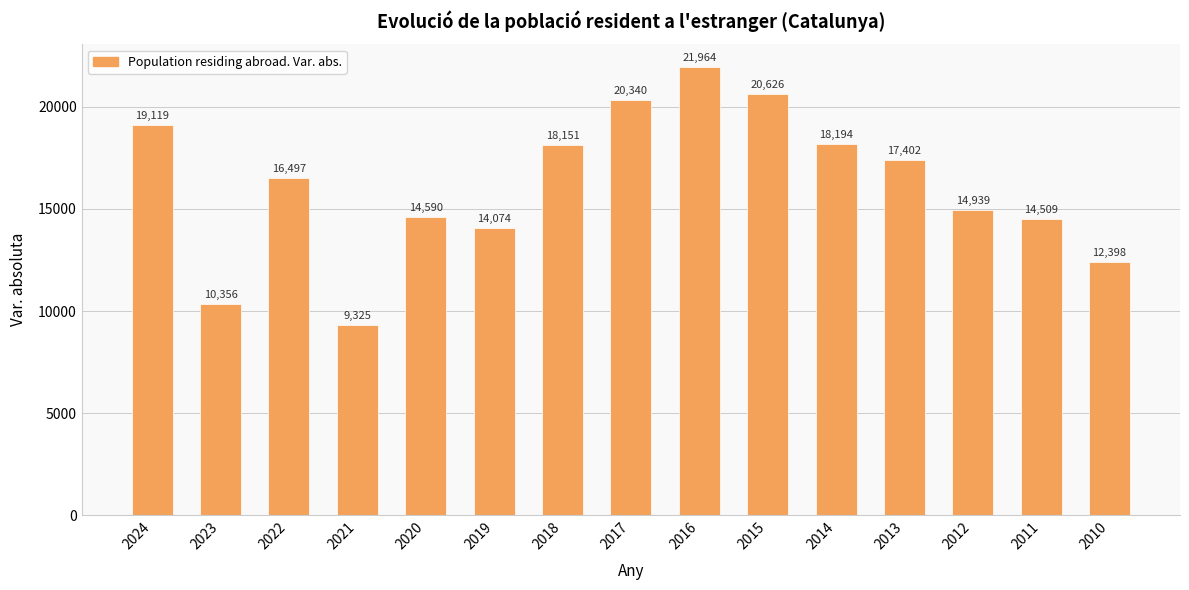

What is the greatest value displayed?

21964